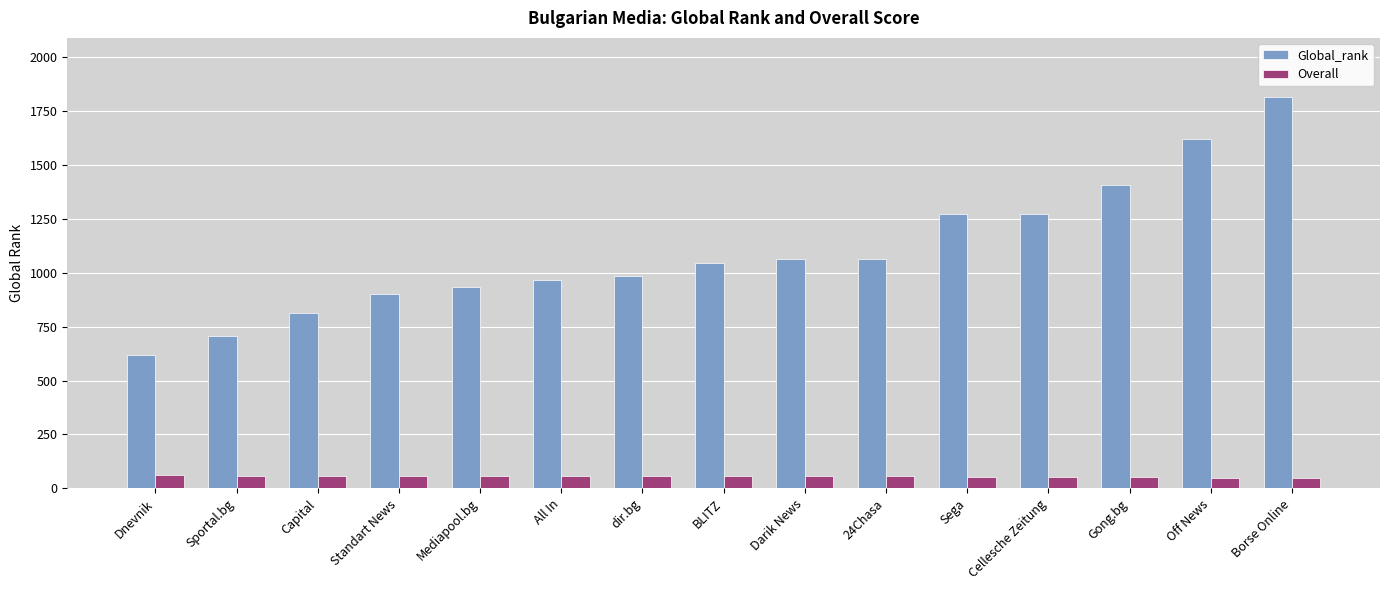

What is the value of the Overall bar at the 9th from the left?

55.0